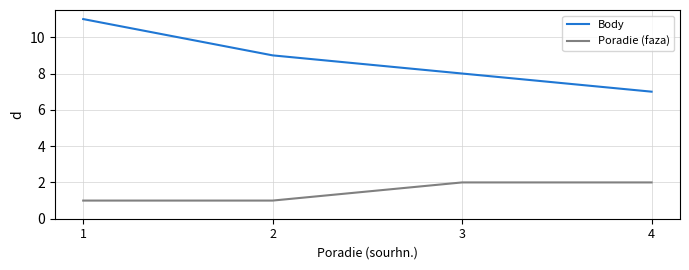

What are all the series names shown in the legend?

Body, Poradie (faza)